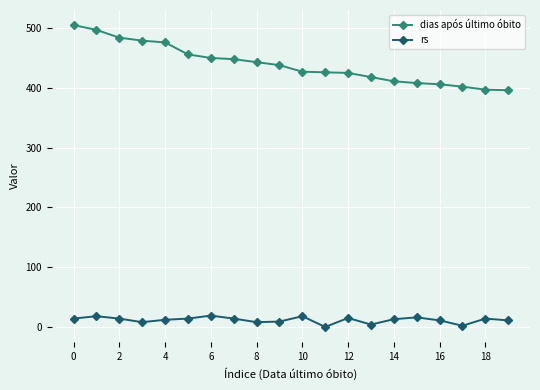

True or false: rs and dias após último óbito intersect in this chart.

False